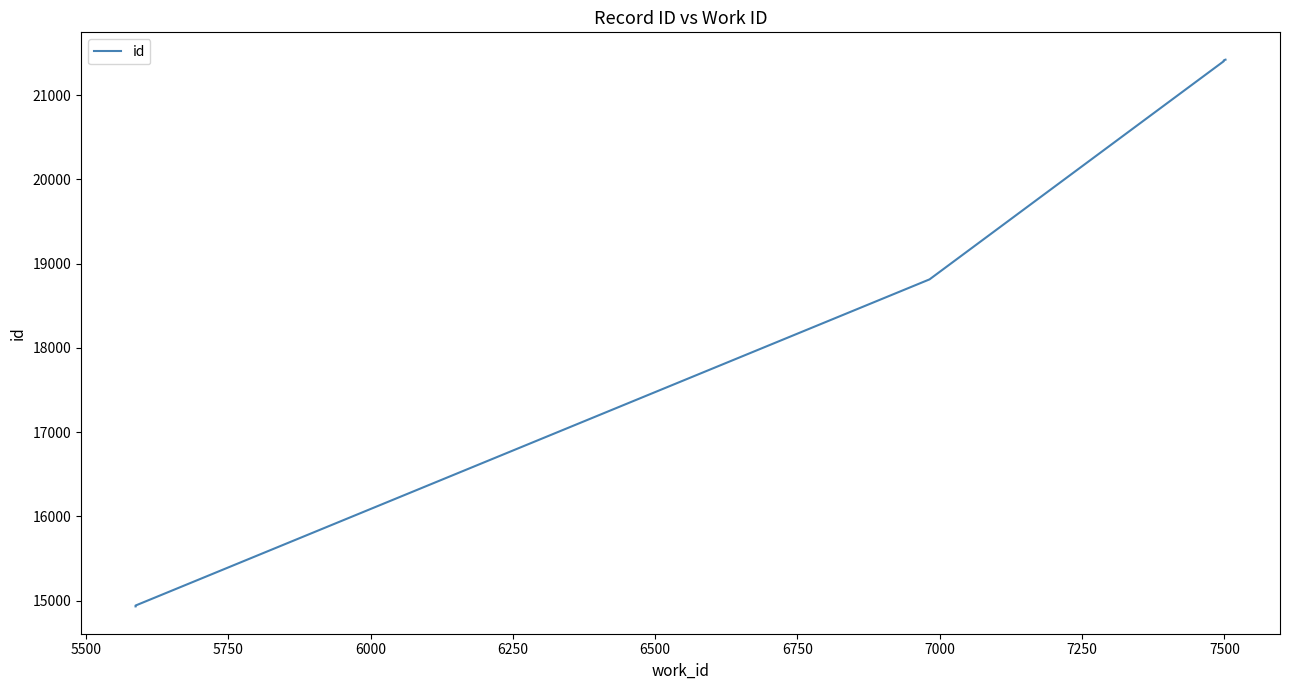

True or false: the data shows 4161 at 5250.

False